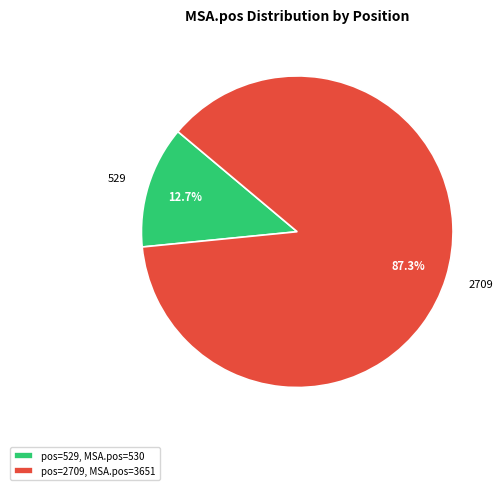

What portion of the pie excludes 2709?

12.7%